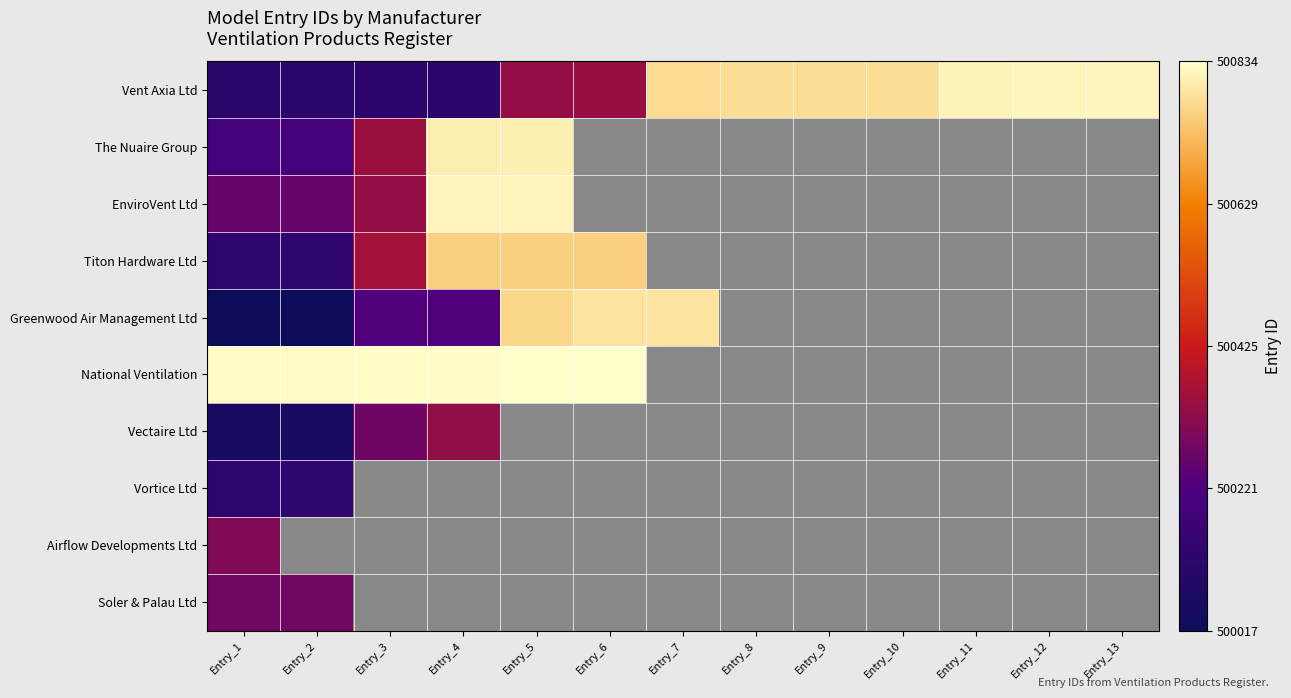

What is the sum of the Vent Axia Ltd values at Entry_1 and Entry_6?

1000455.0